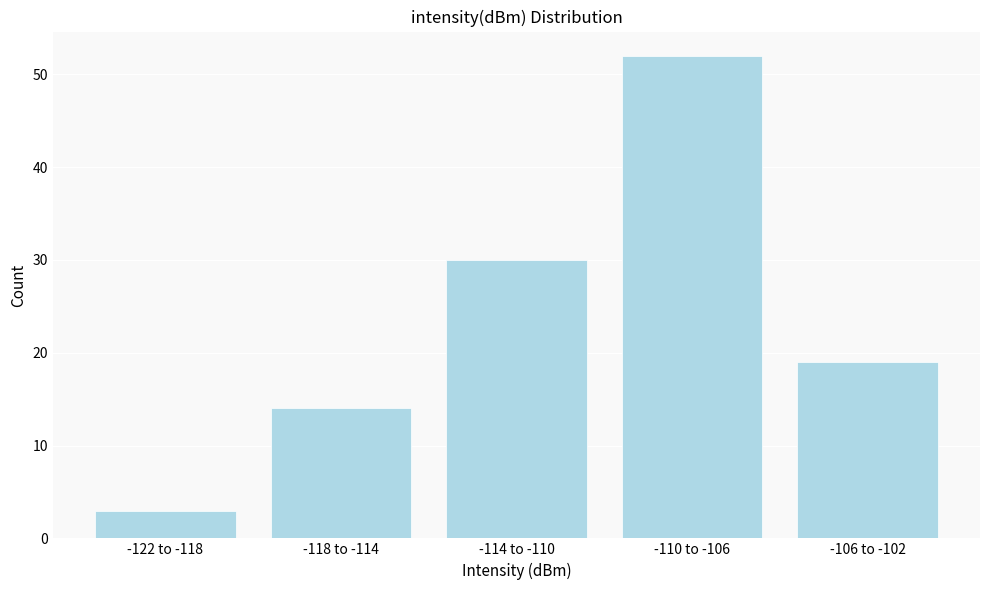

Reading left to right, extract all data points from this chart.

-122 to -118=3	-118 to -114=14	-114 to -110=30	-110 to -106=52	-106 to -102=19